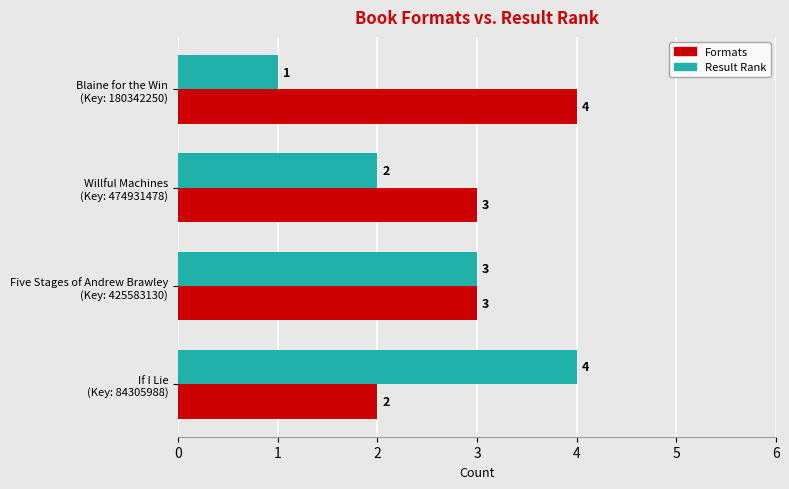

Rank the series by their average value, from highest to lowest.

Formats, Result Rank